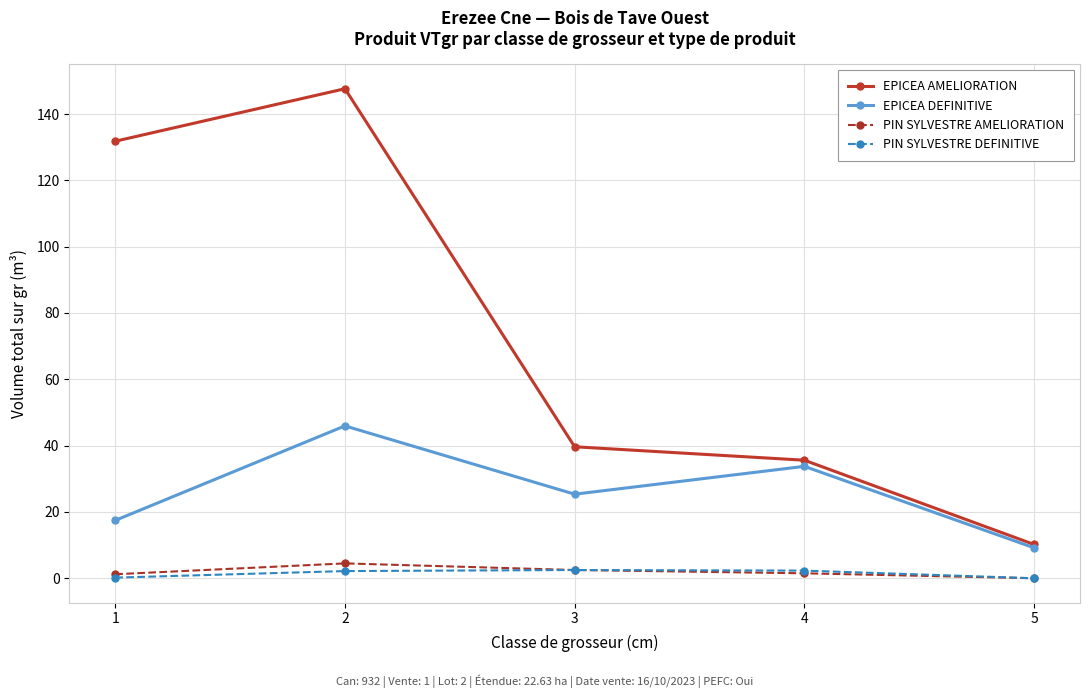

What is the difference between the EPICEA AMELIORATION values at 3 and 5?

29.5